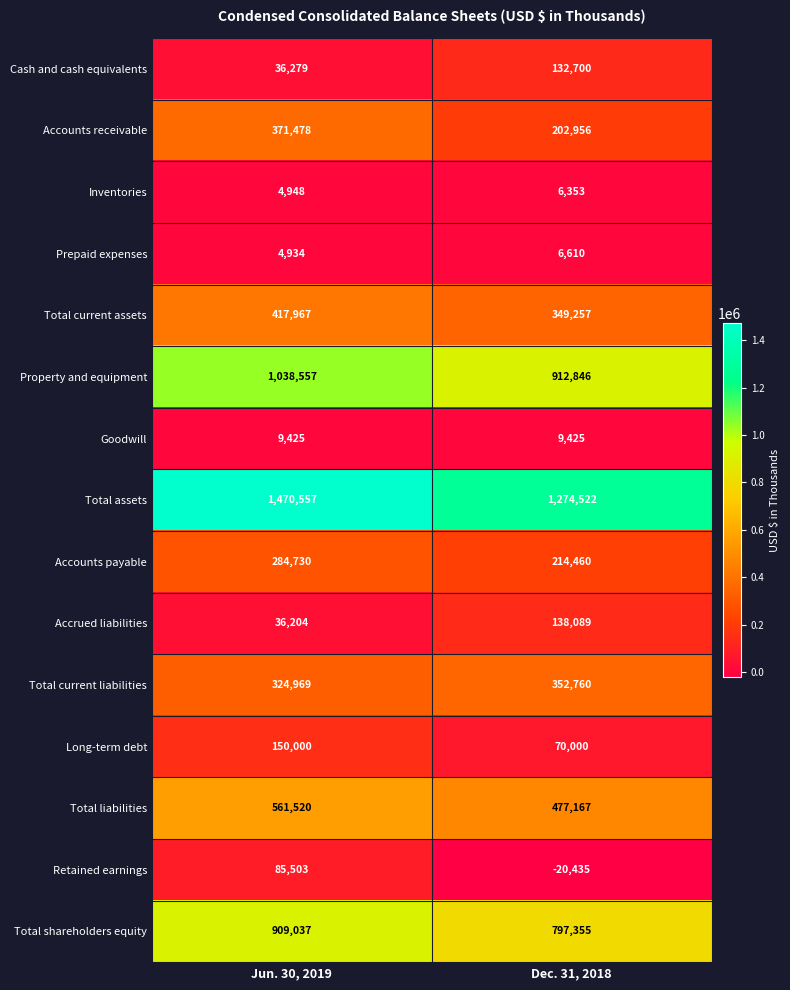

What is the sum of all Accrued liabilities values?

174293